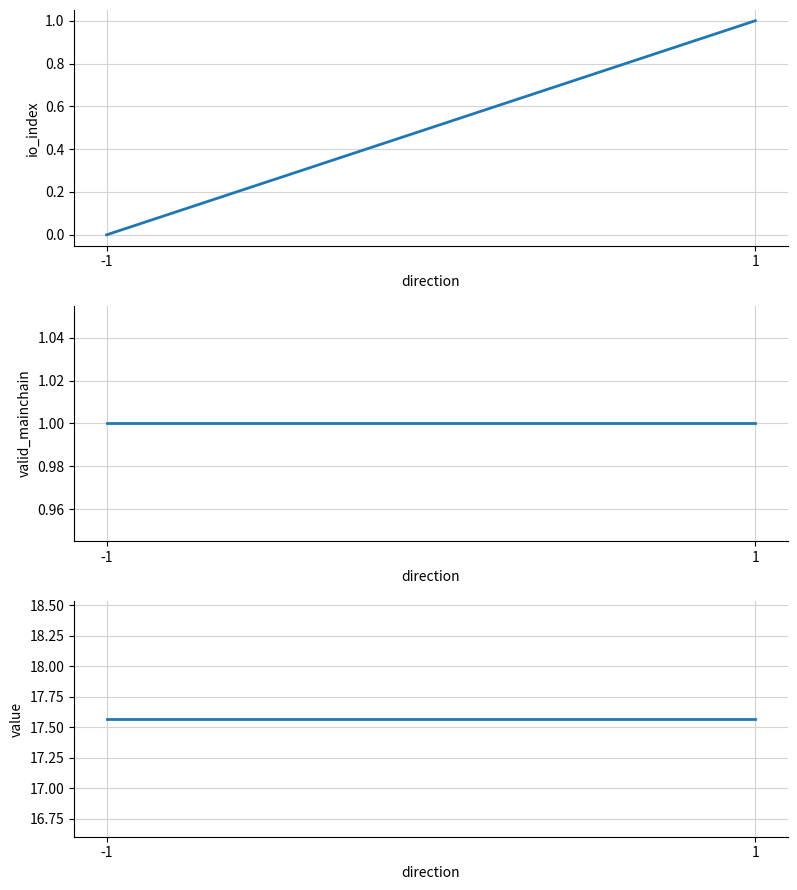

Rank the series by their maximum value, from lowest to highest.

io_index, valid_mainchain, value